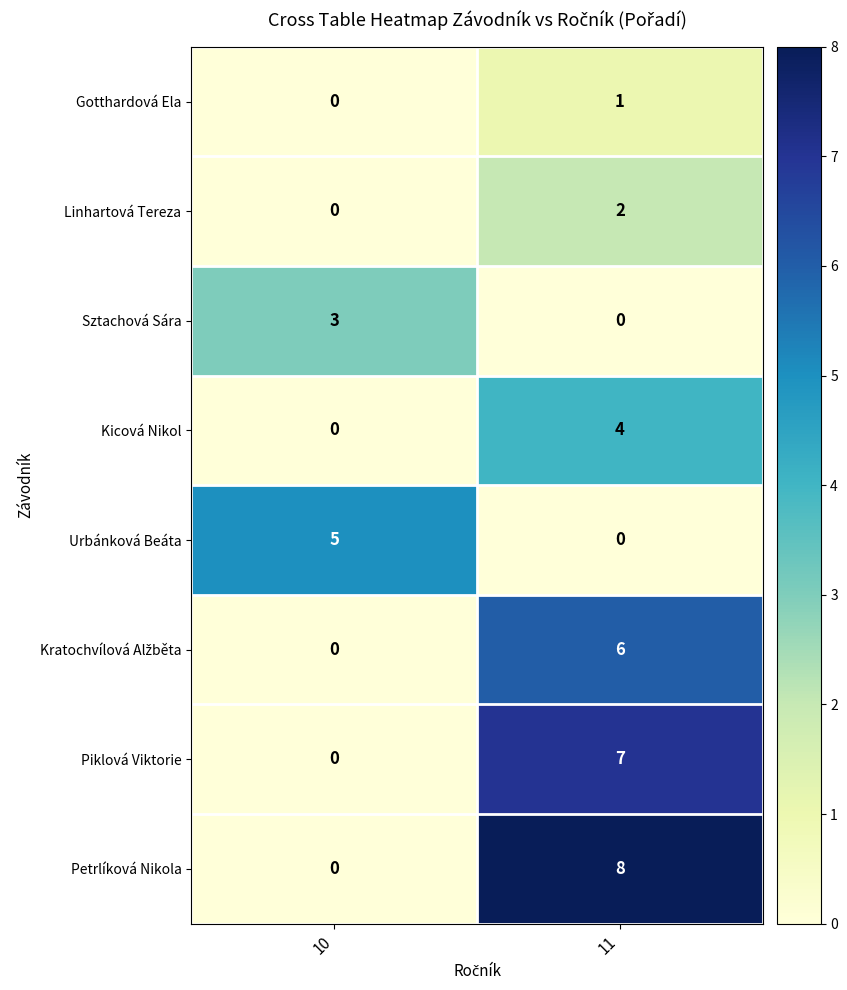

What is the greatest value displayed?

8